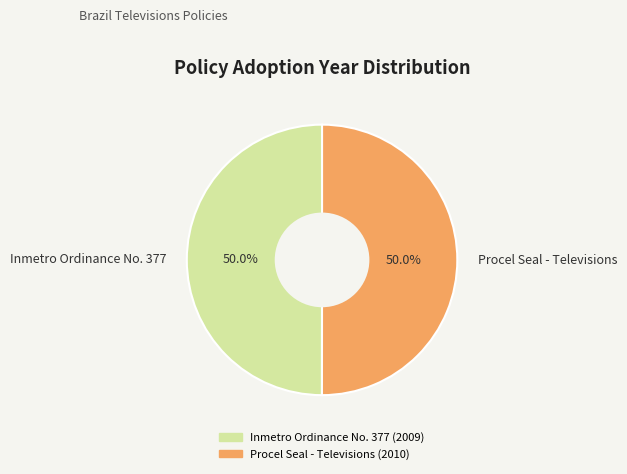

The Procel Seal - Televisions slice represents 60% of the pie. True or false?

False